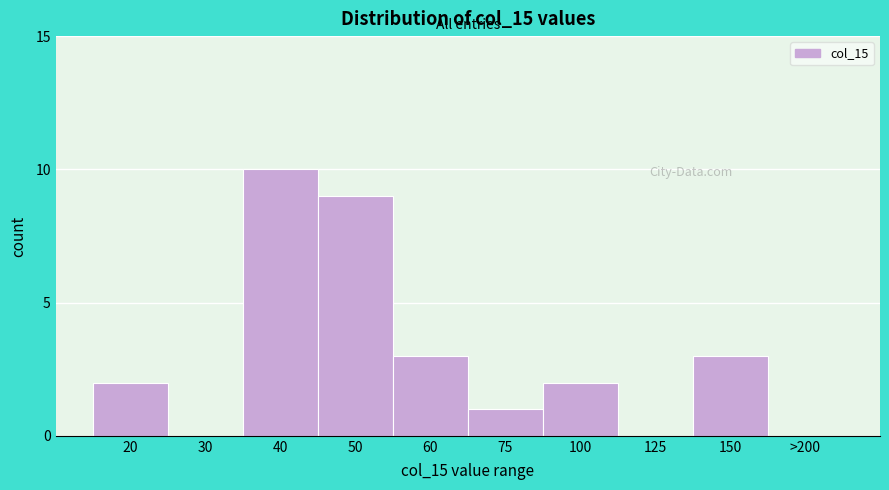

Reading right to left, transcribe all the data shown in this chart.

>200=0	150=3	125=0	100=2	75=1	60=3	50=9	40=10	30=0	20=2